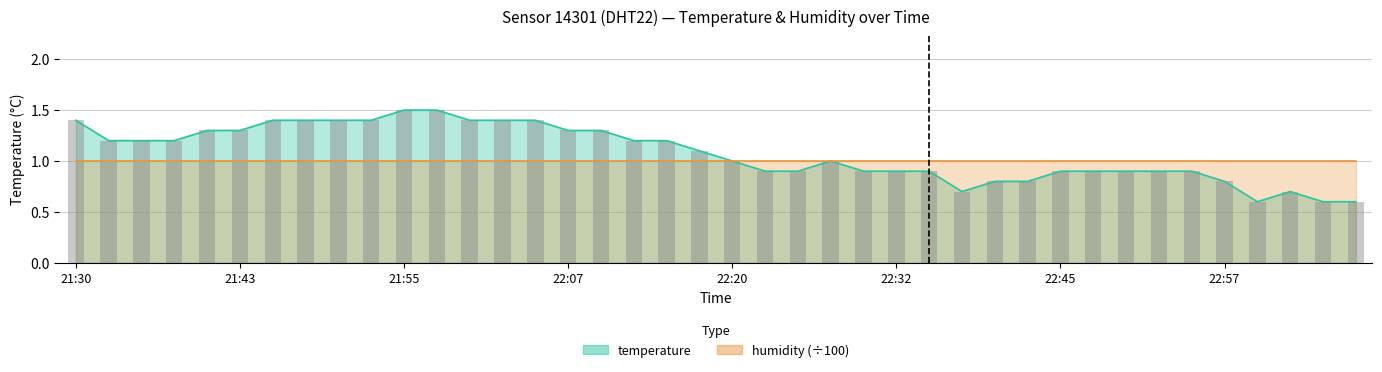

Which has a higher value, 21:43 or 22:00?

22:00